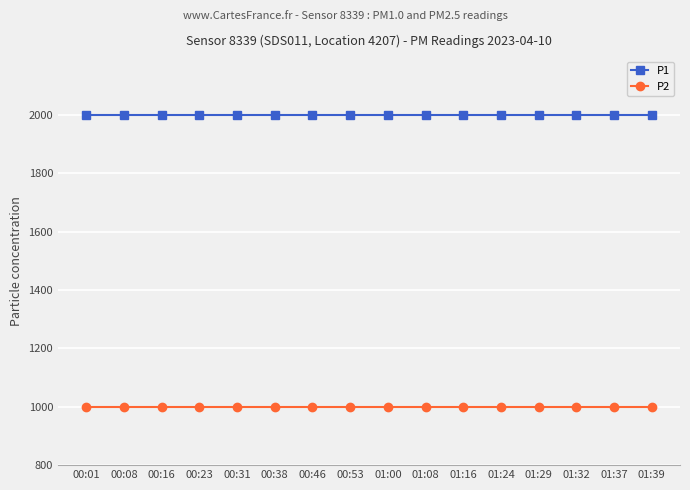

Which series has the largest total across all categories?

P1